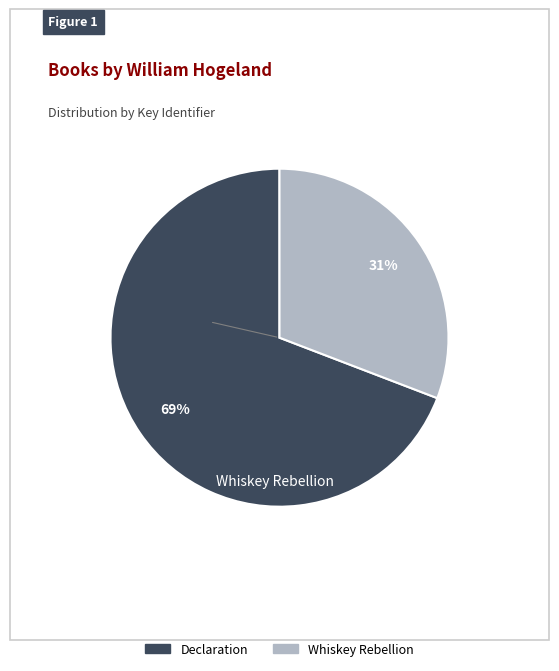

To the nearest percent, what is the average slice percentage?

50%